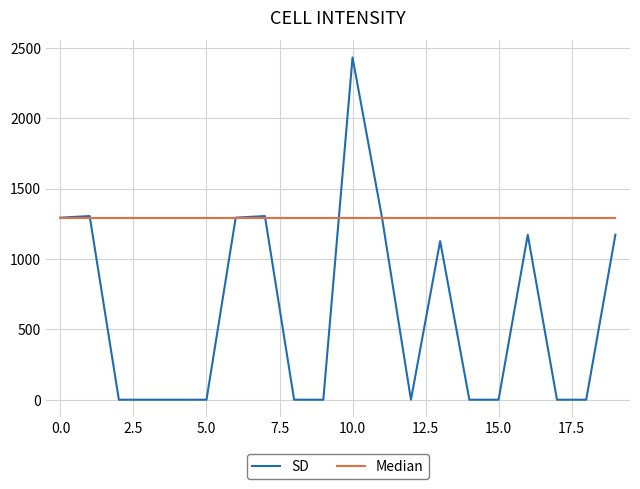

Which series has the largest range (max minus min)?

SD